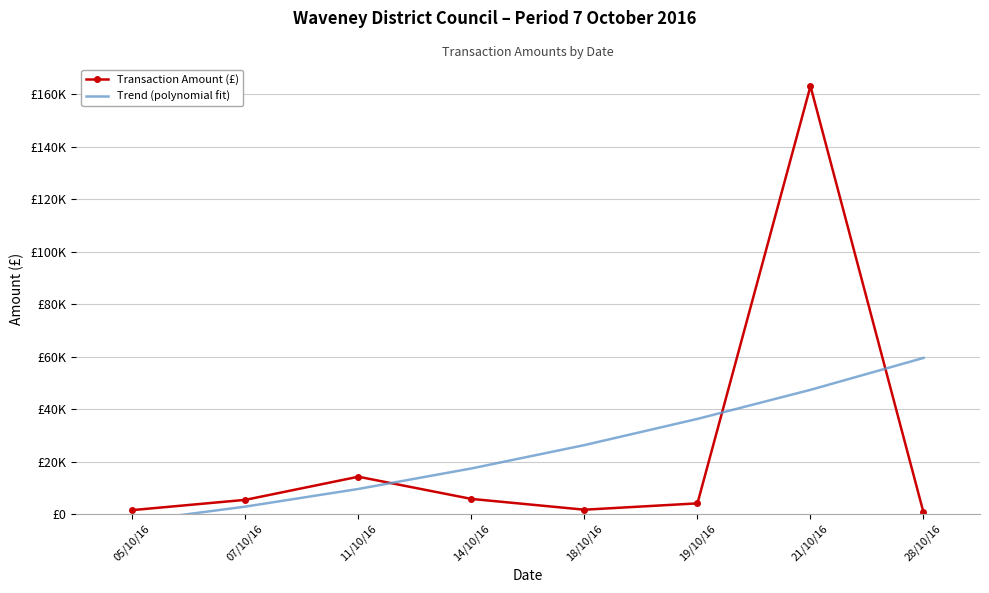

How many times do Trend (polynomial fit) and Transaction Amount (£) cross each other?

3